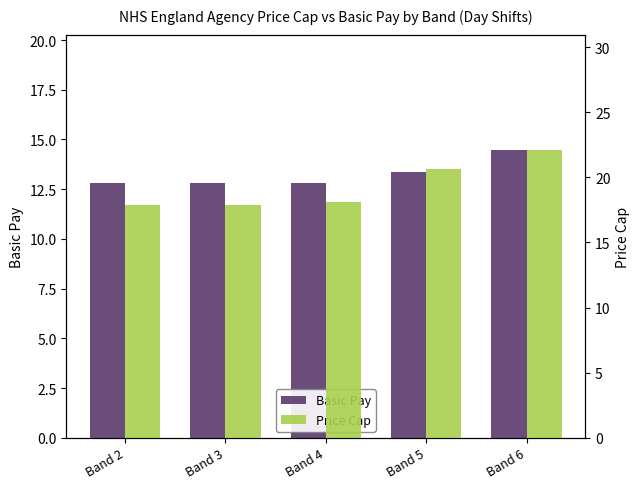

True or false: Price Cap has a value of 17.9 at Band 3.

True